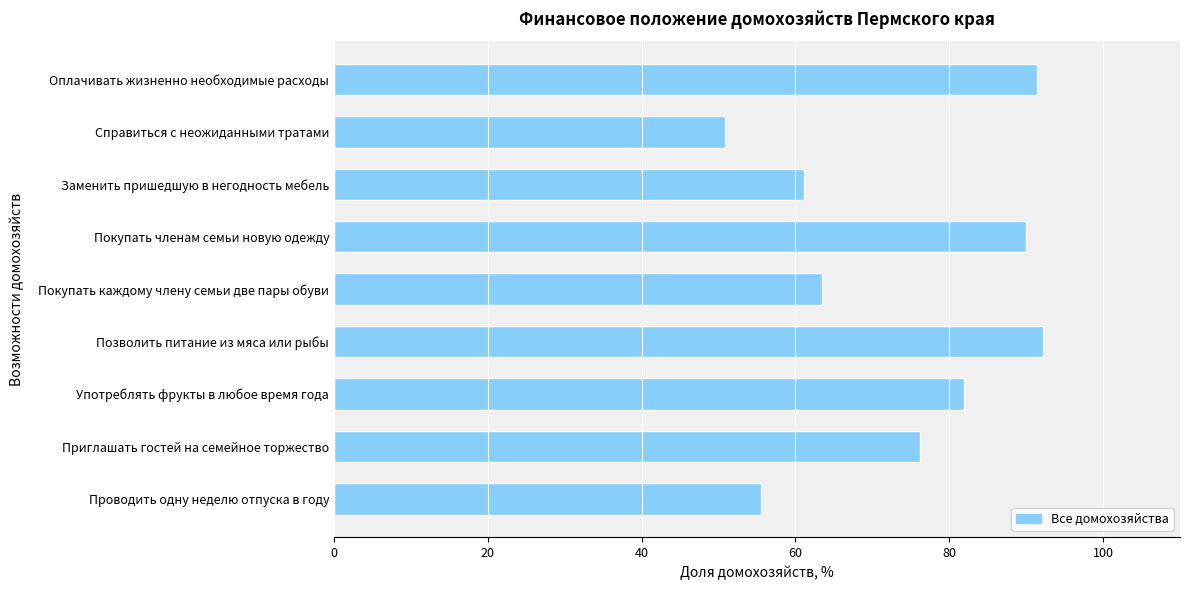

What is the difference between the second highest and minimum values?

40.6